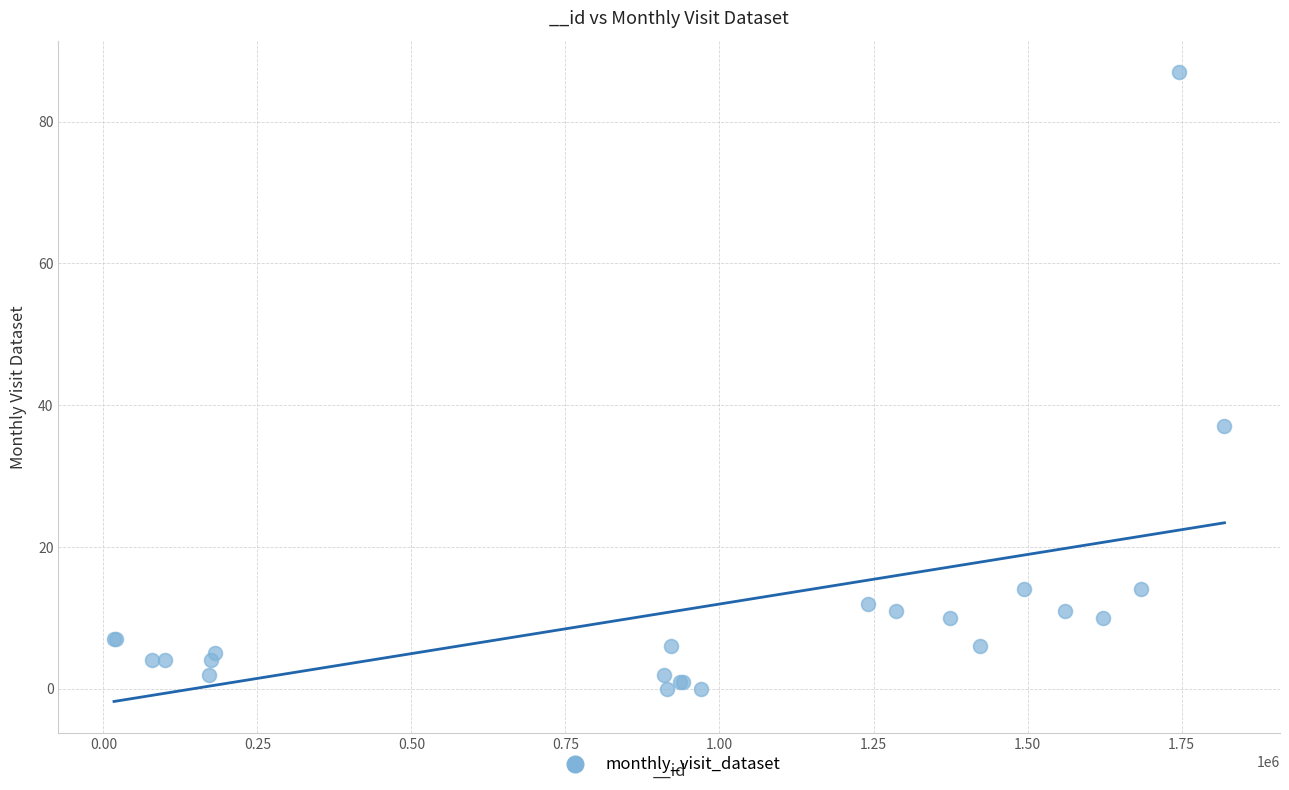

What Y value in the scatter plot is closest to 43?

37